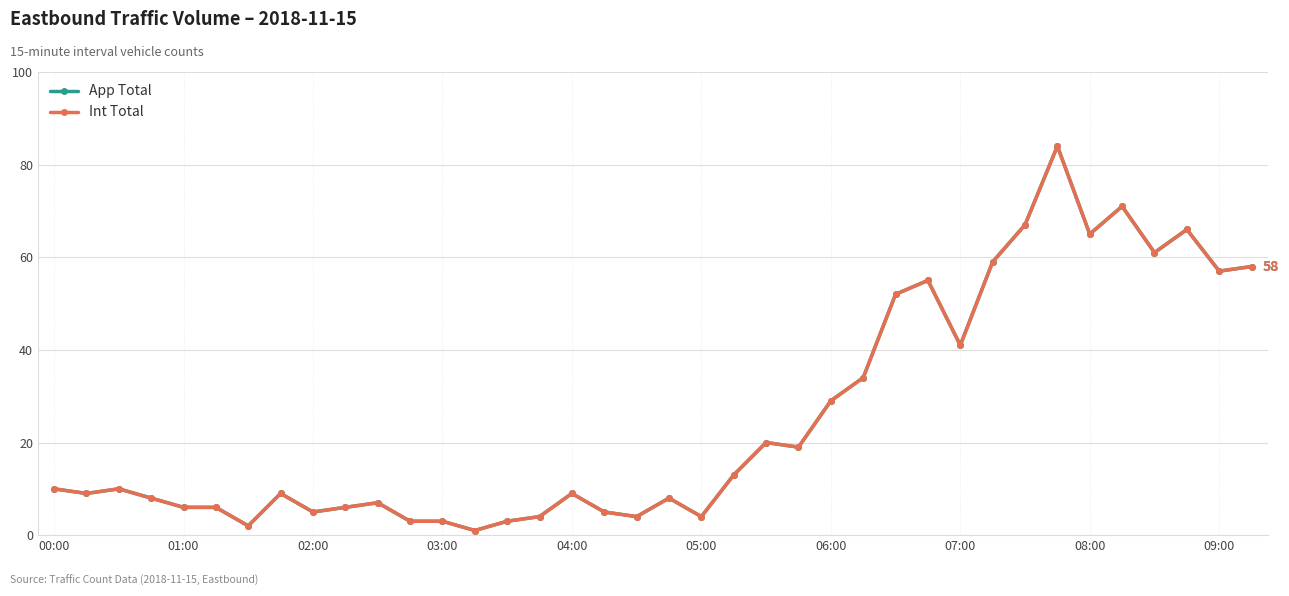

Does the chart have visible grid lines?

Yes